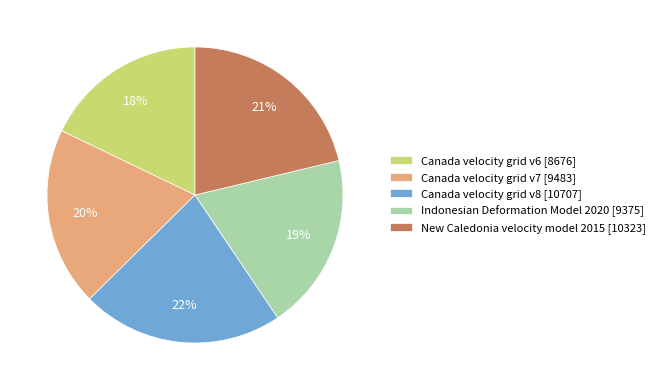

To the nearest percent, what percentage of the pie is Canada velocity grid v8?

22%